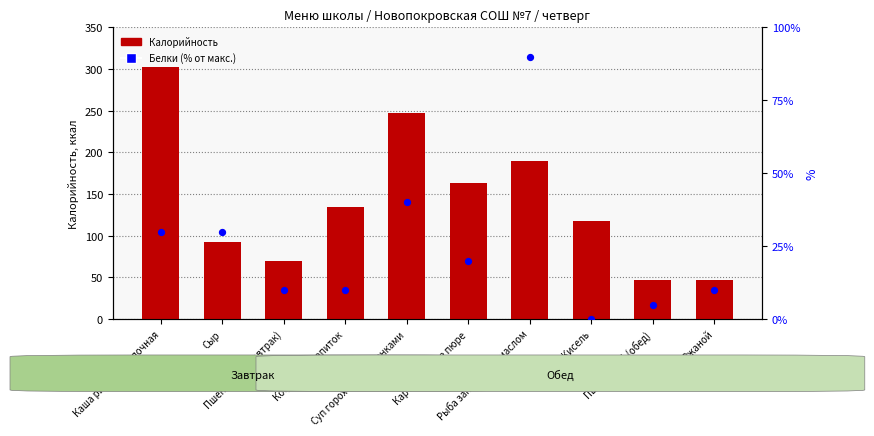

Which series reaches the maximum Y coordinate?

Калорийность